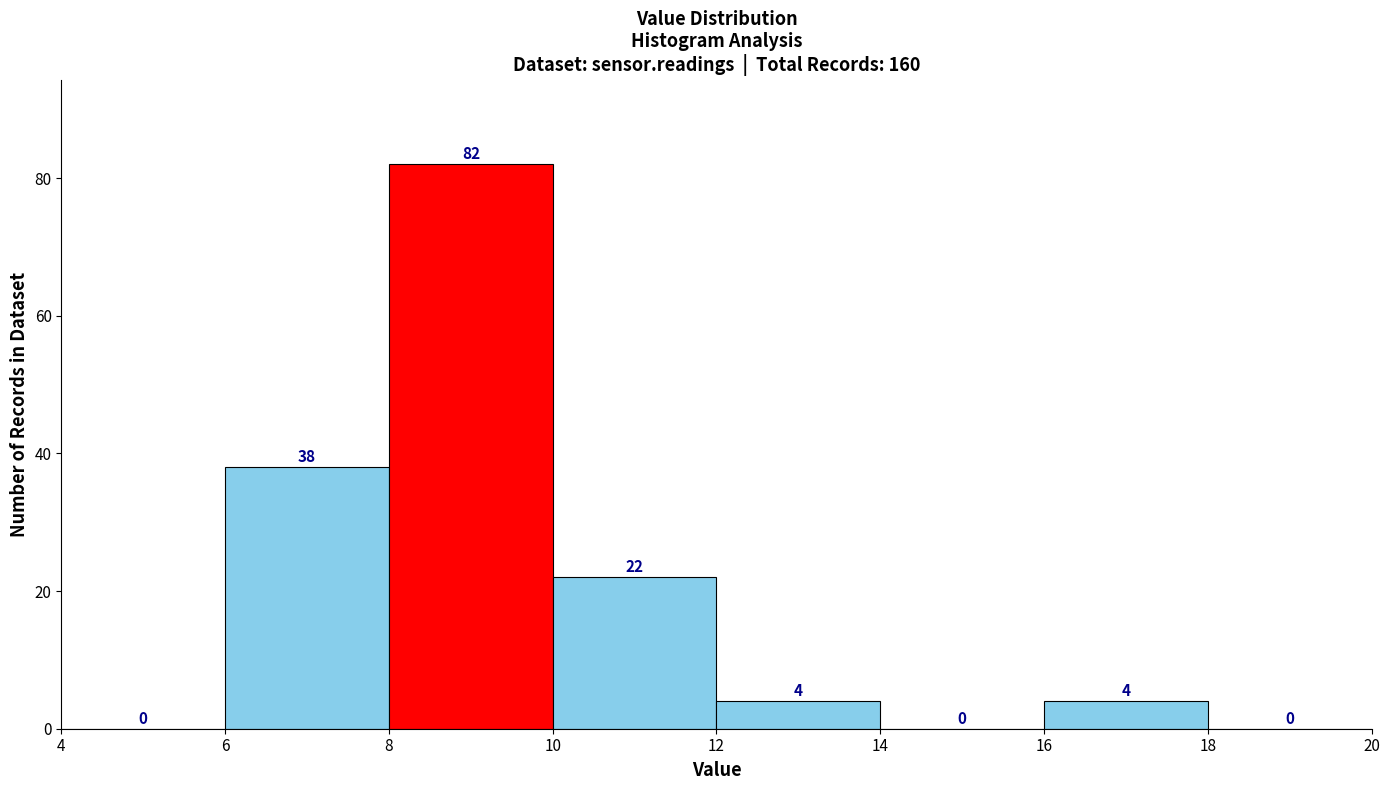

Reading left to right, transcribe this chart: for each bar, give the range it covers on the x-axis and its height.

4 to 6: 0
6 to 8: 38
8 to 10: 82
10 to 12: 22
12 to 14: 4
14 to 16: 0
16 to 18: 4
18 to 20: 0